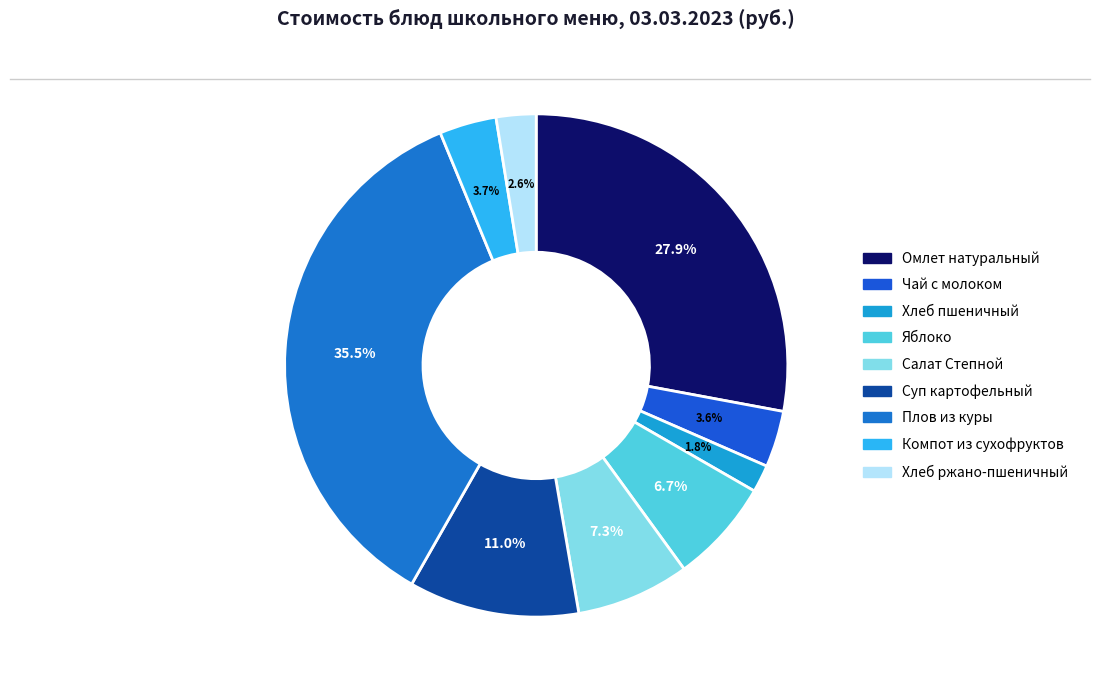

True or false: Омлет натуральный accounts for 17% of the total.

False